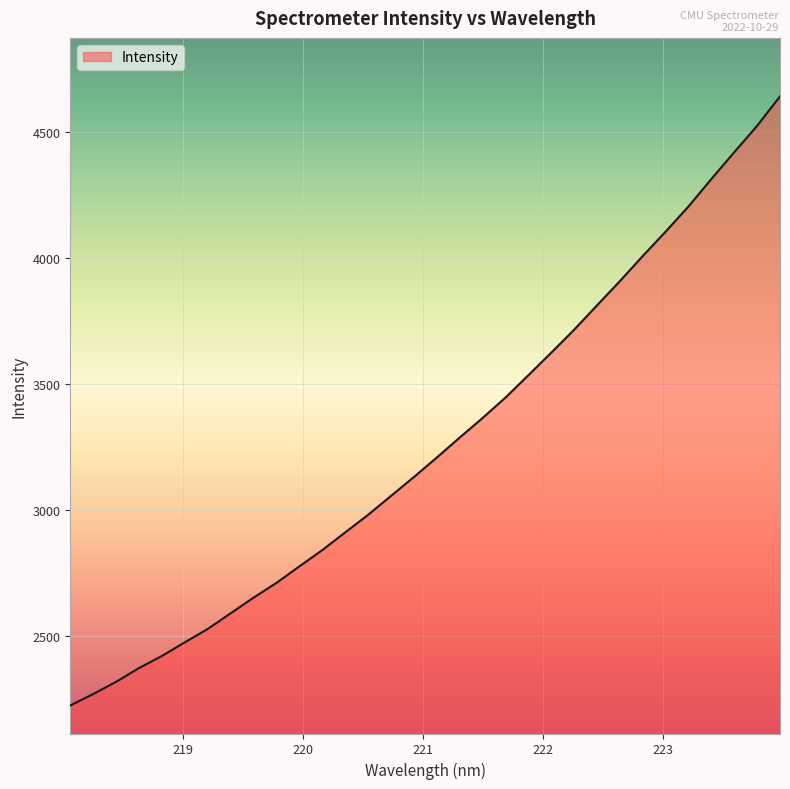

What is the difference between the maximum and minimum values?

2416.4